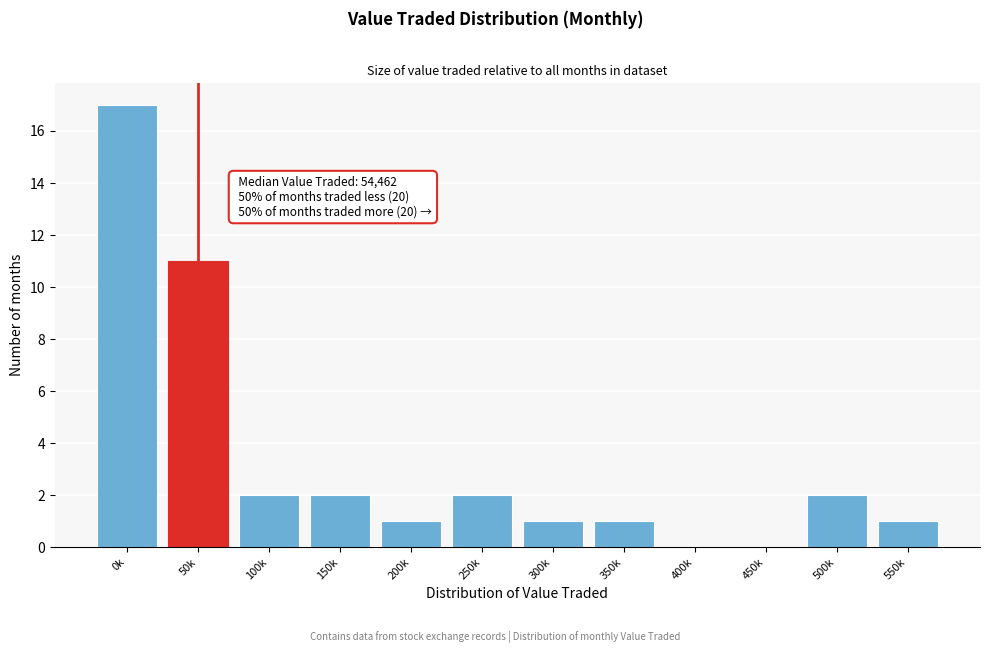

Reading left to right, transcribe all the data shown in this chart.

0k=17	50k=11	100k=2	150k=2	200k=1	250k=2	300k=1	350k=1	400k=0	450k=0	500k=2	550k=1